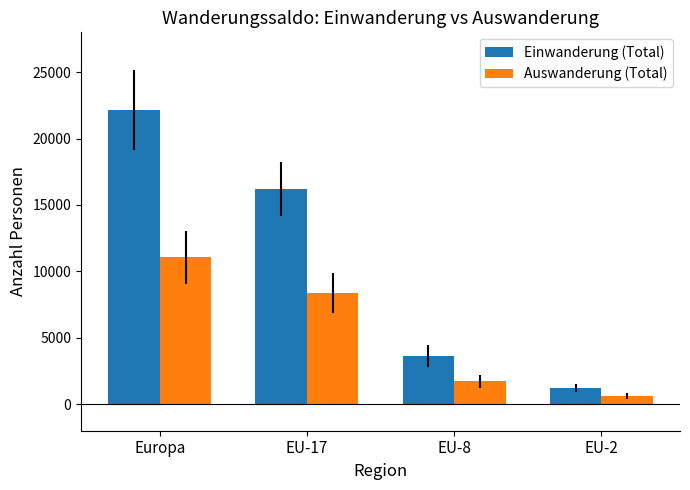

What are all the series names shown in the legend?

Einwanderung (Total), Auswanderung (Total)